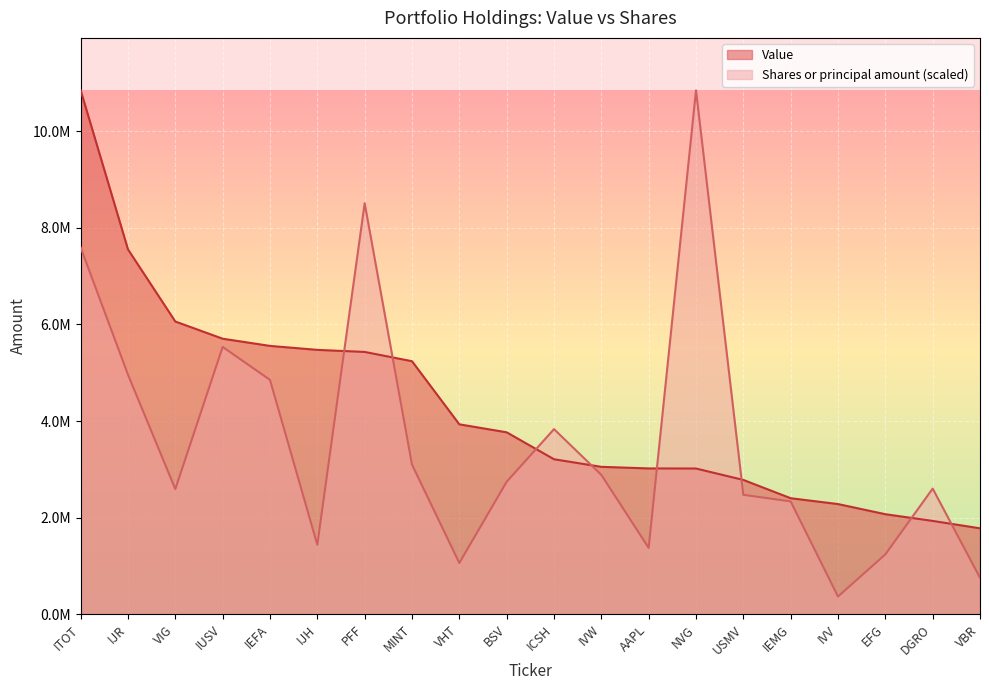

What is the difference between the maximum and minimum values in the Shares or principal amount series?

10482402.3